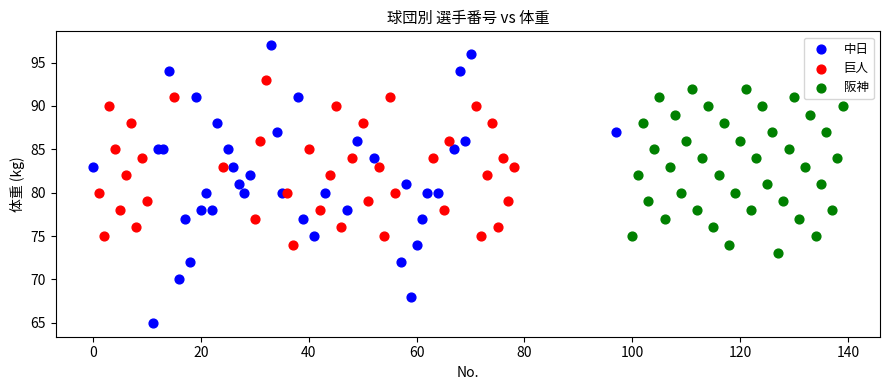

Which series reaches the maximum Y coordinate?

中日